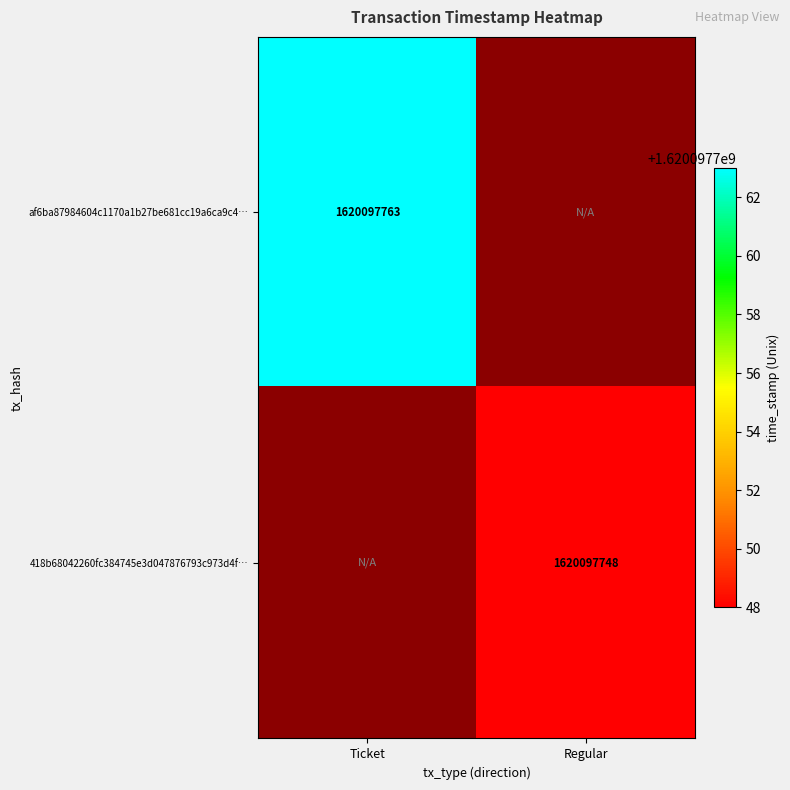

How many values in af6ba87984604c1170a1b27be681cc19a6ca9c4 are above zero?

1